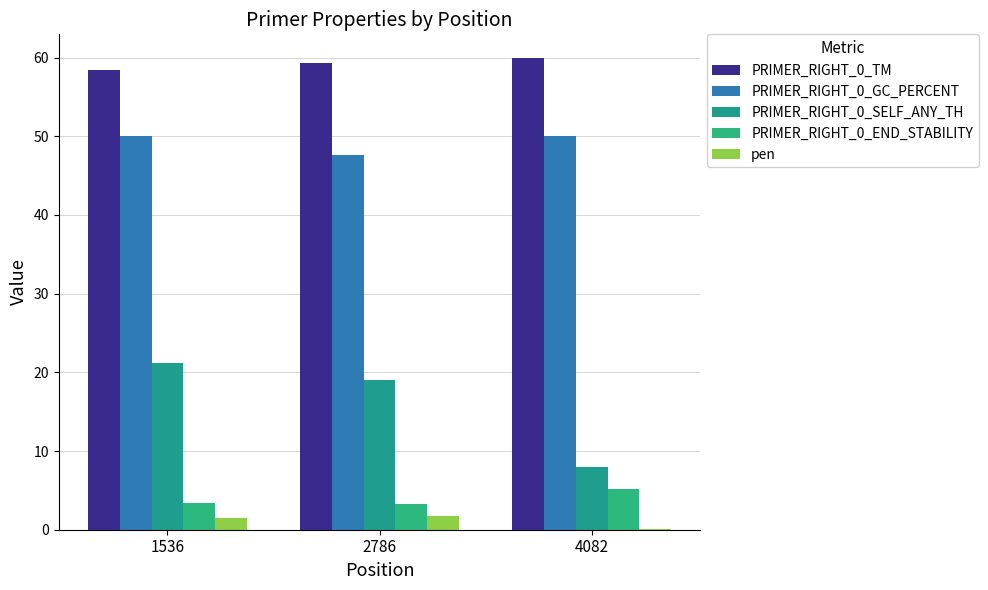

Which series has the largest range (max minus min)?

PRIMER_RIGHT_0_SELF_ANY_TH